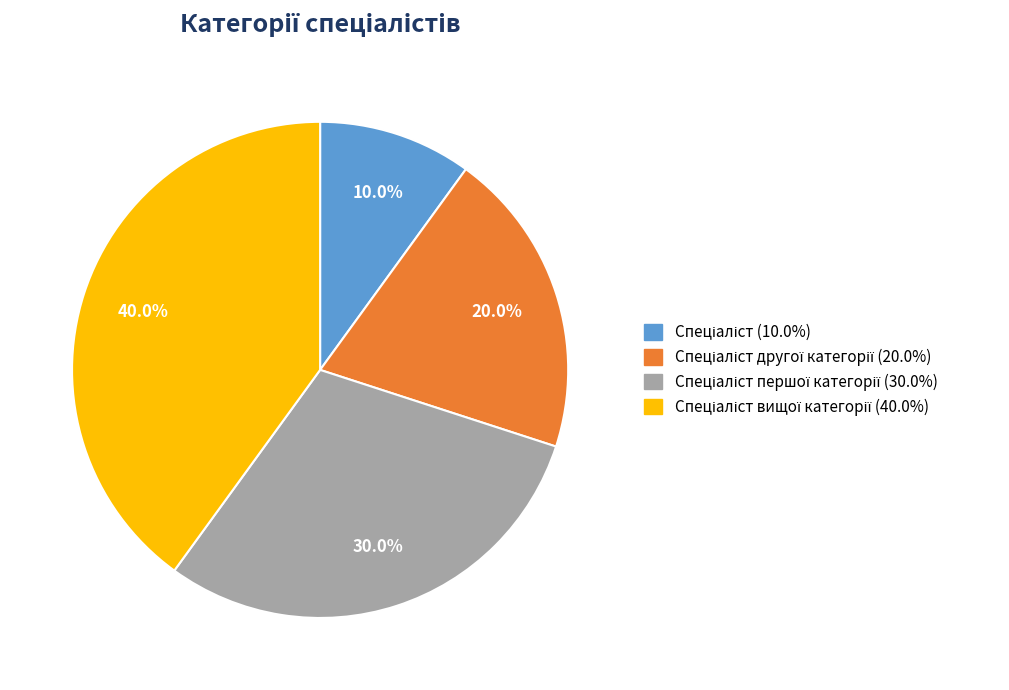

Does any single category account for the majority?

No